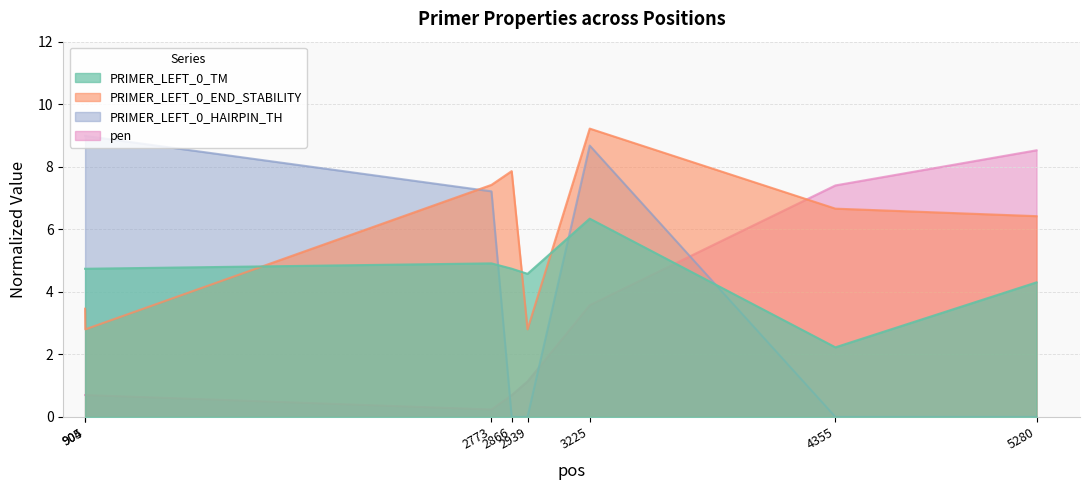

The PRIMER_LEFT_0_TM series shows 4.3 at 5280. True or false?

True